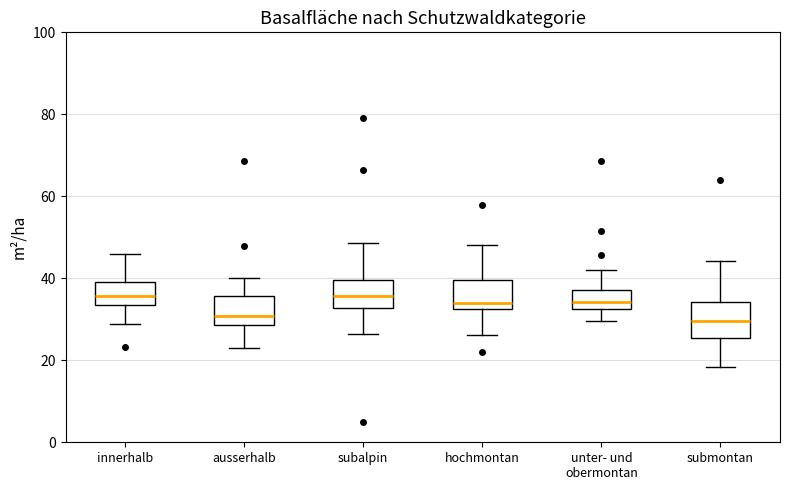

Reading left to right, transcribe this box plot: for each box, give where its median line is, the range the box spans, and where its two whiskers end, as read against the y-axis. The values are not printed on the chart, so give them approximately, as read against the axis.

innerhalb: median 36, box 34 to 40, whiskers 28 to 46
ausserhalb: median 30, box 28 to 36, whiskers 22 to 40
subalpin: median 36, box 32 to 40, whiskers 26 to 48
hochmontan: median 34, box 32 to 40, whiskers 26 to 48
unter- und obermontan: median 34, box 32 to 38, whiskers 30 to 42
submontan: median 30, box 26 to 34, whiskers 18 to 44